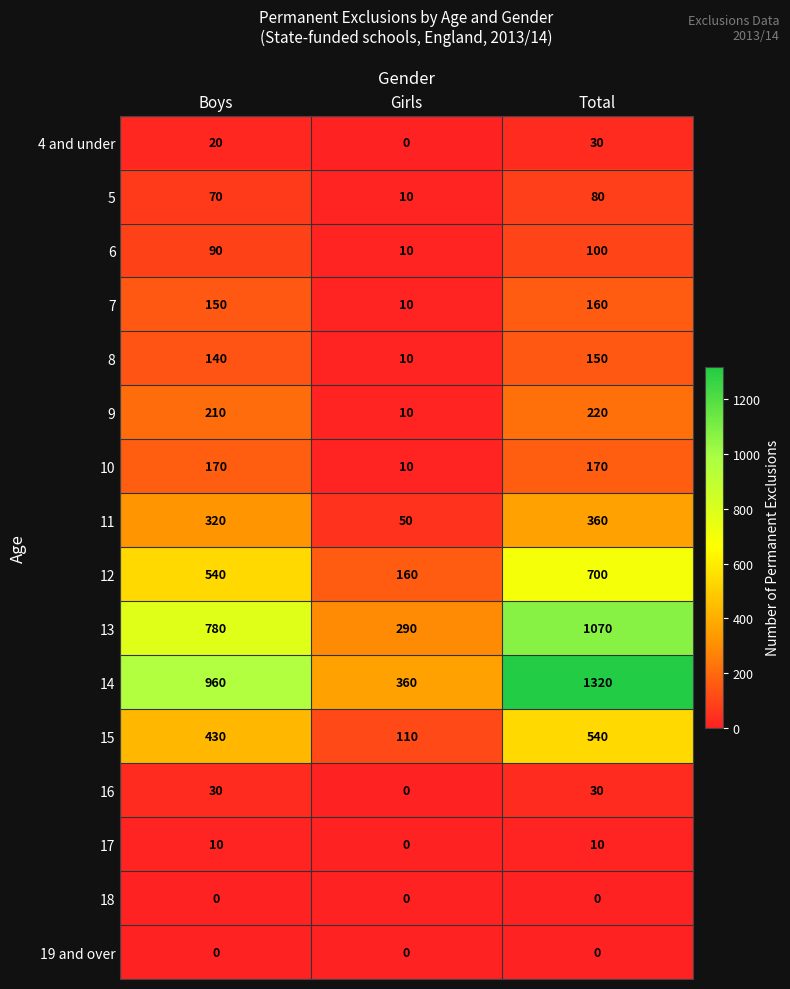

Rank the categories by 8 value from highest to lowest.

Total, Boys, Girls